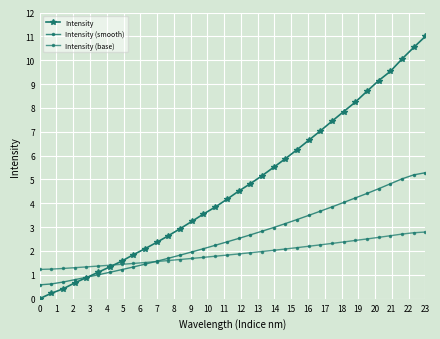

How many series are shown in this chart?

3